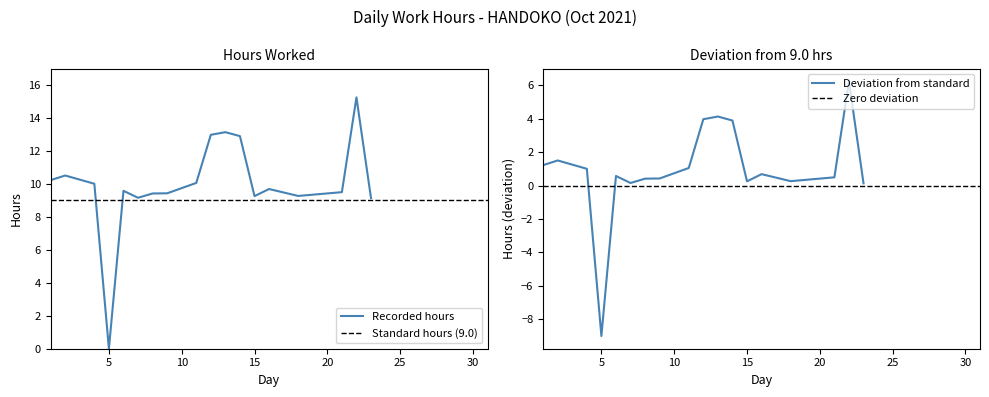

Reading left to right, what are all the values shown in this chart?

1=10.2	2=10.5	4=10.0	5=0.0	6=9.6	7=9.2	8=9.4	9=9.4	11=10.1	12=13.0	13=13.1	14=12.9	15=9.3	16=9.7	18=9.3	21=9.5	22=15.2	23=9.1